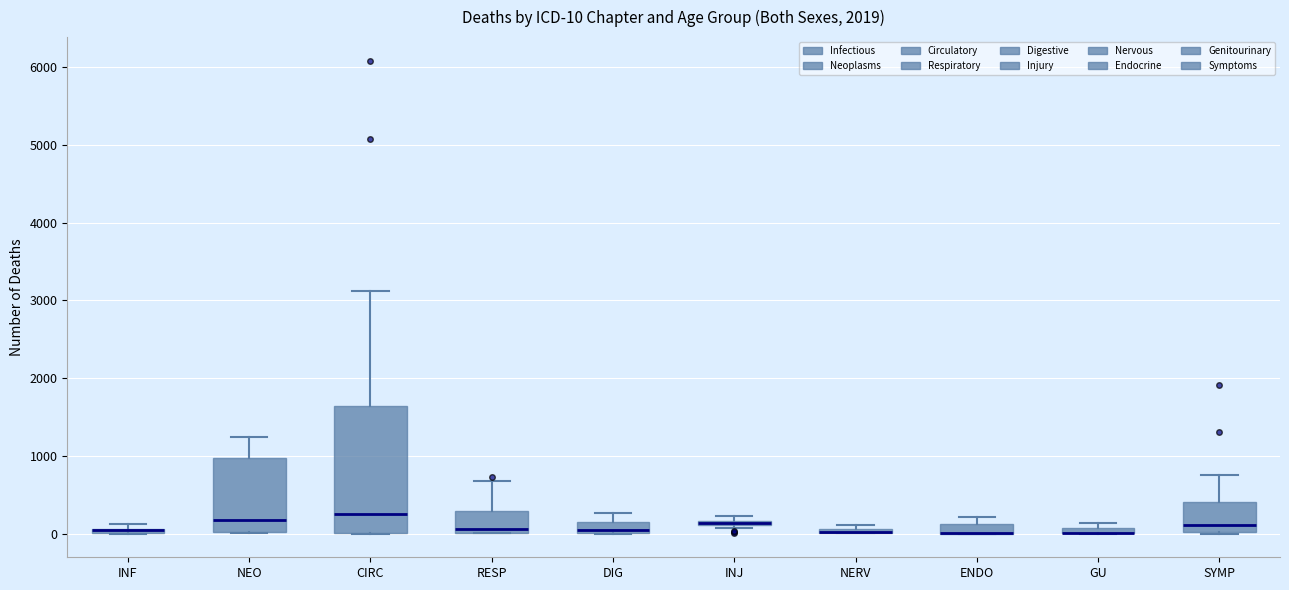

Comparing the boxes themselves (not the whiskers), which one is the tallest?

CIRC